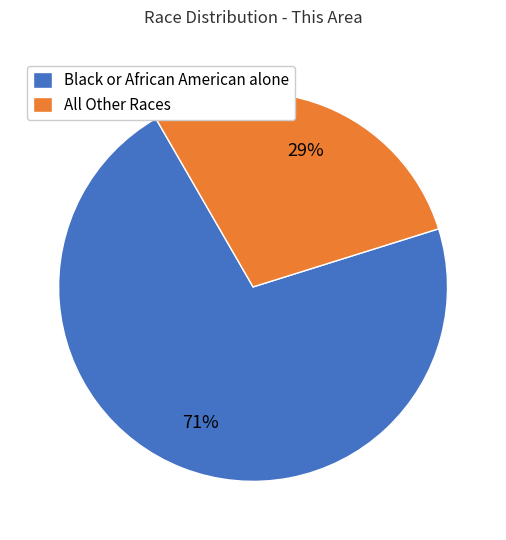

How many segments does this pie chart have?

2